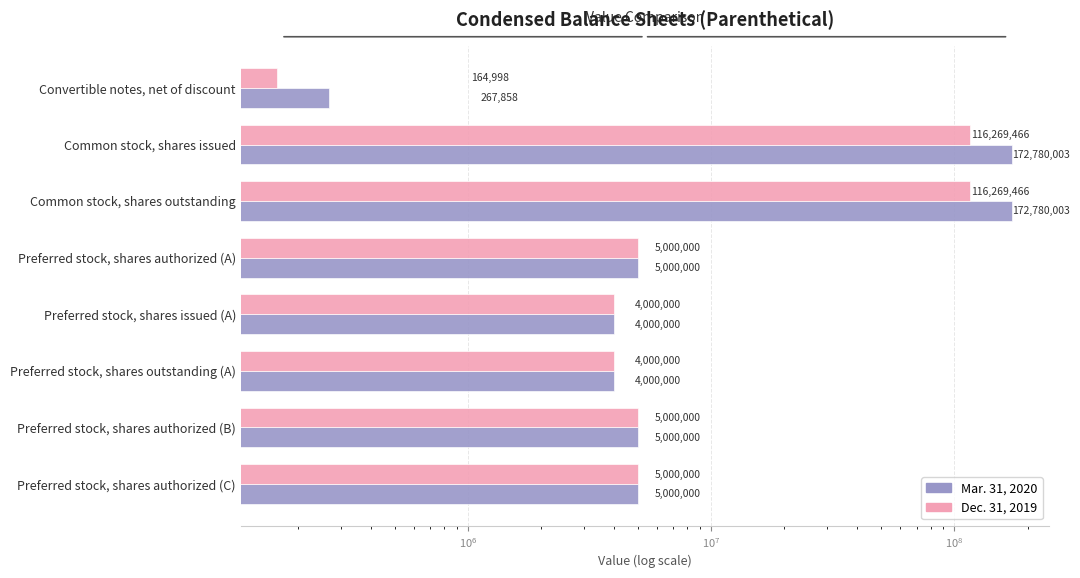

Reading left to right, extract all data points from this chart.

Mar. 31, 2020: 267858	172780003	172780003	5000000	4000000	4000000	5000000	5000000
Dec. 31, 2019: 164998	116269466	116269466	5000000	4000000	4000000	5000000	5000000